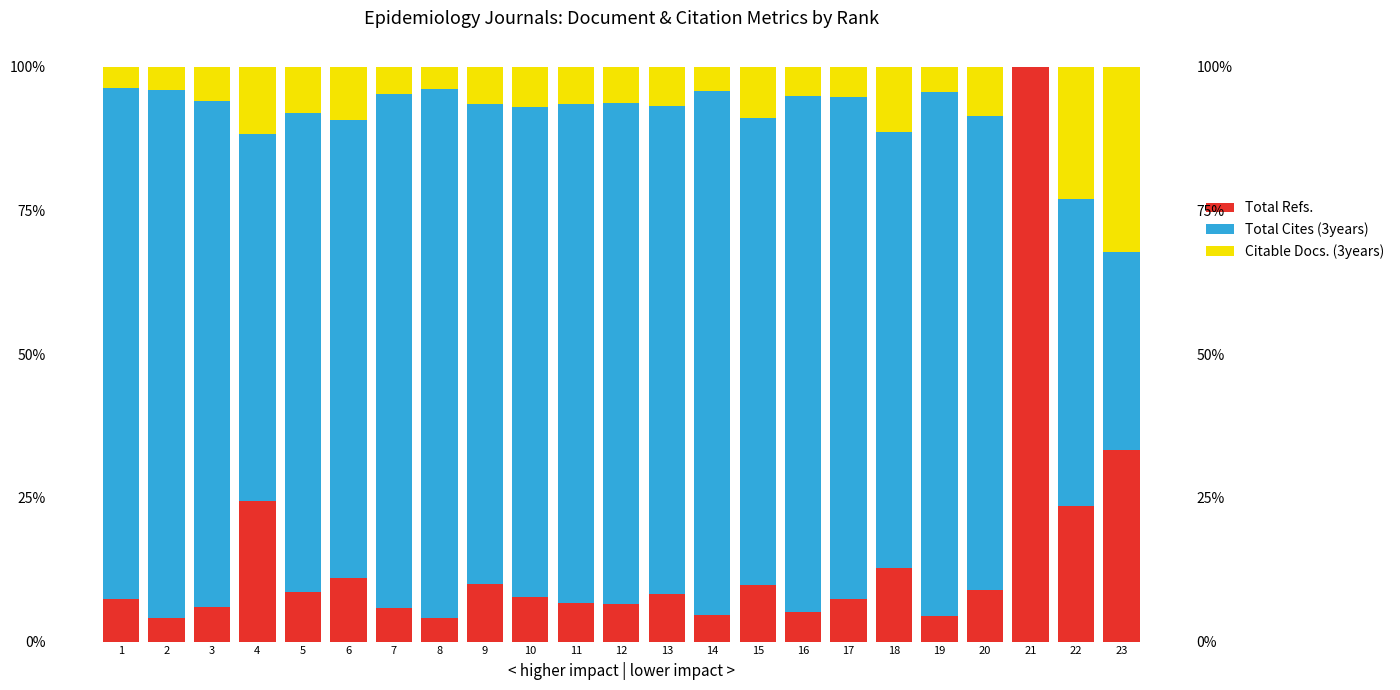

Rank the categories by Total Refs. value from lowest to highest.

8, 2, 19, 14, 16, 7, 3, 12, 11, 1, 17, 10, 13, 5, 20, 15, 9, 6, 18, 22, 4, 23, 21